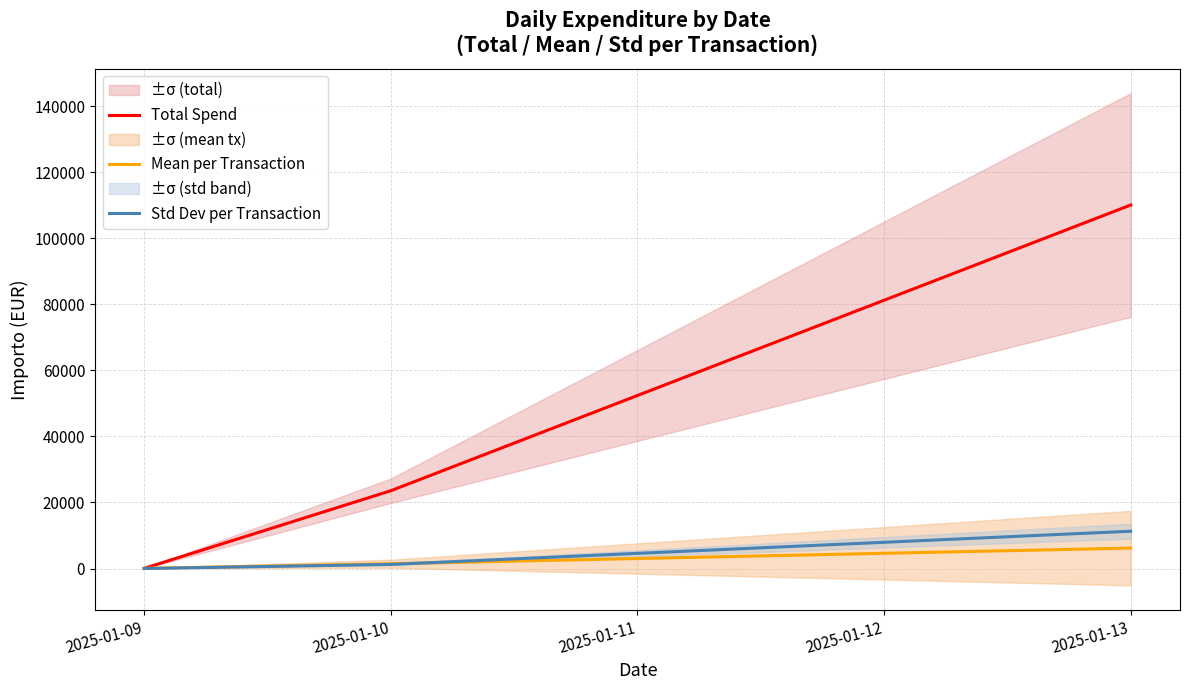

Is this an area chart (filled region under the line)?

No